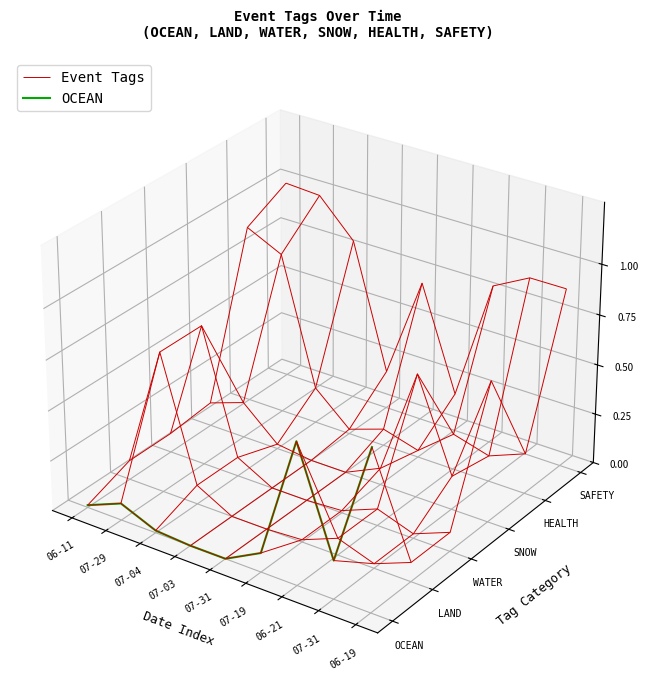

Rank the categories by value from lowest to highest.

07-31, 07-31, 07-19, 07-03, 07-04, 06-11, 07-29, 06-19, 06-21